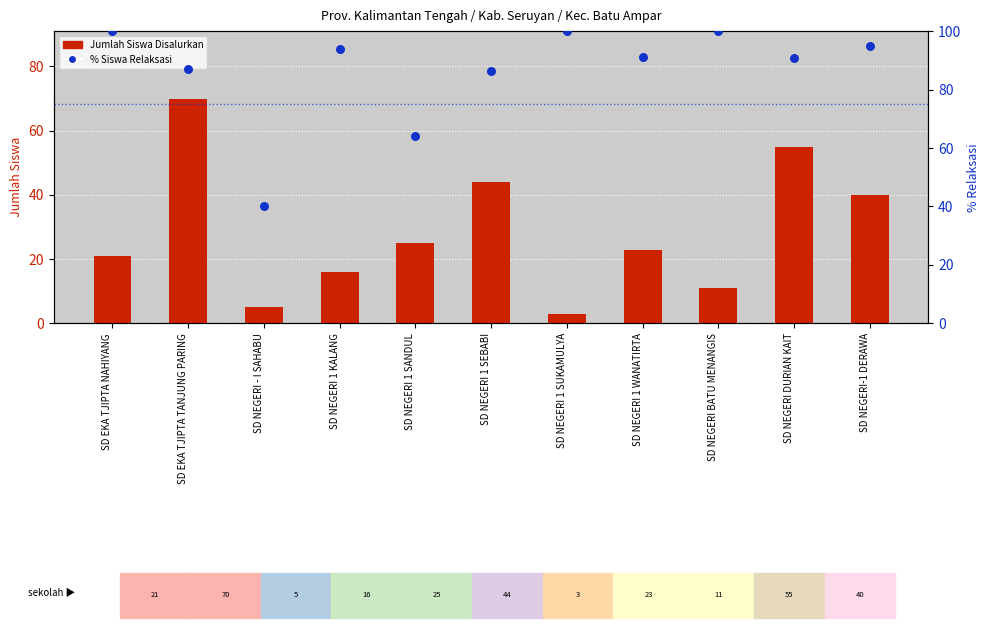

Which series reaches the minimum Y coordinate?

Jumlah Siswa Disalurkan